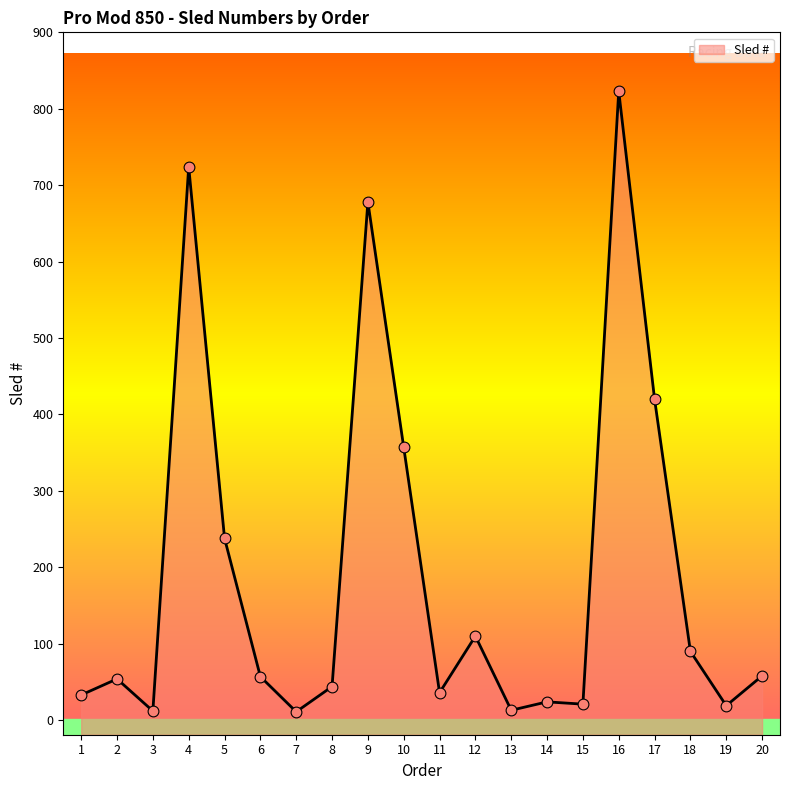

What is the change in value from 1 to 20?

+25